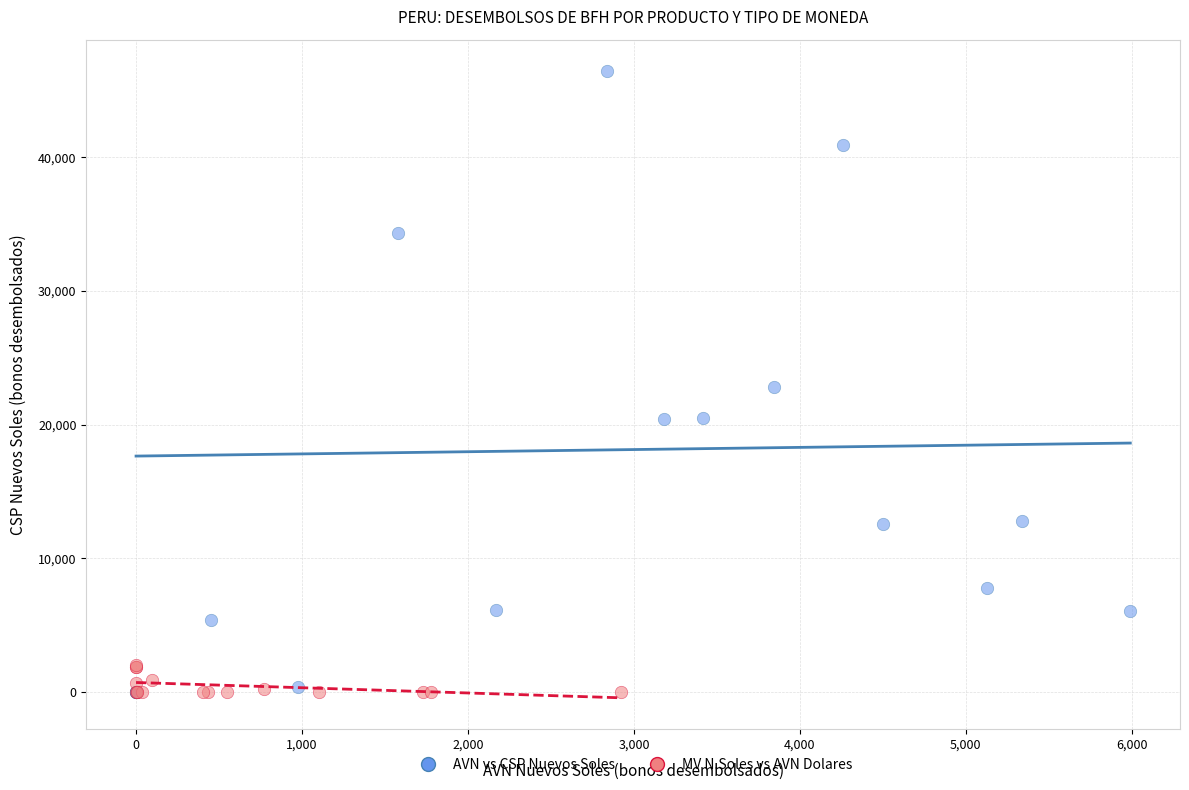

Which series reaches the maximum Y coordinate?

AVN vs CSP Nuevos Soles